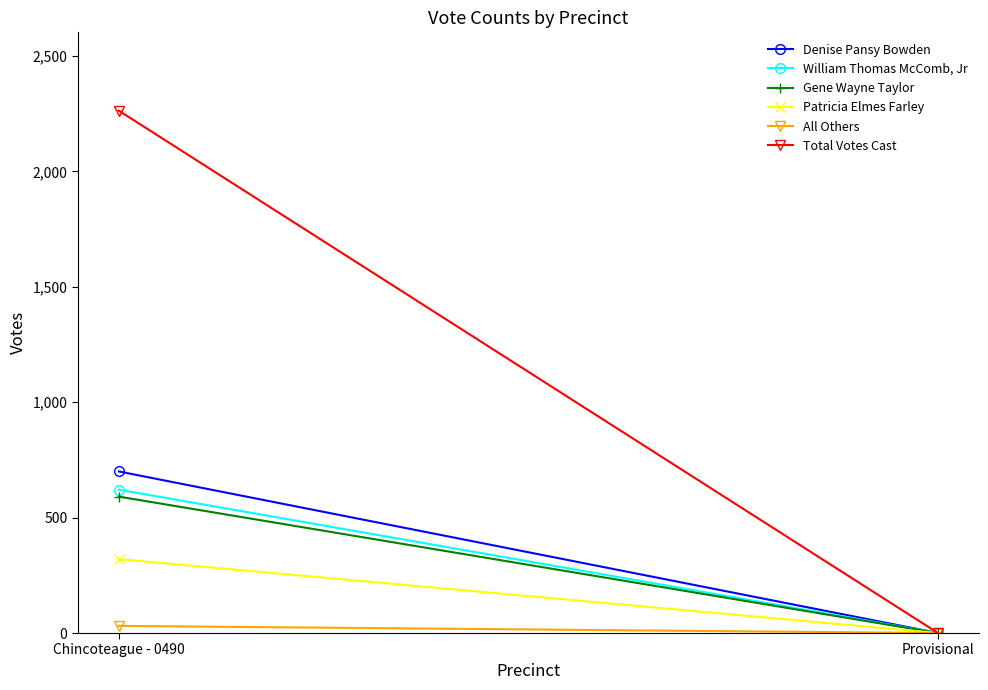

What position from the right is Provisional?

1